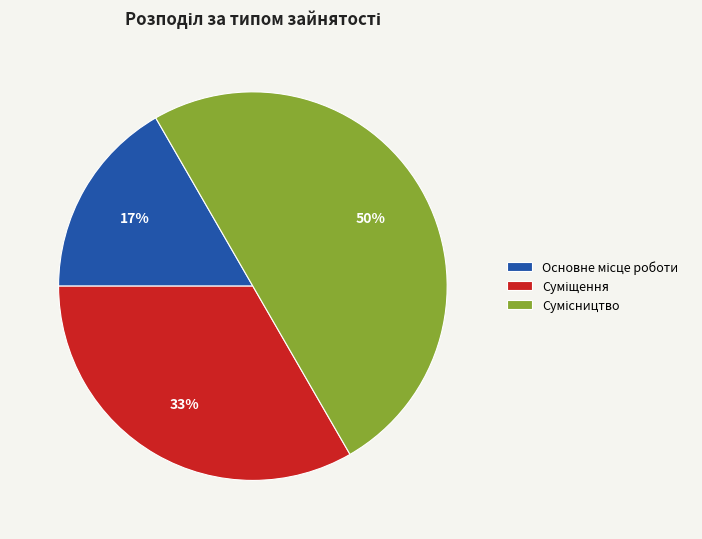

To the nearest percent, what is the average slice percentage?

33%